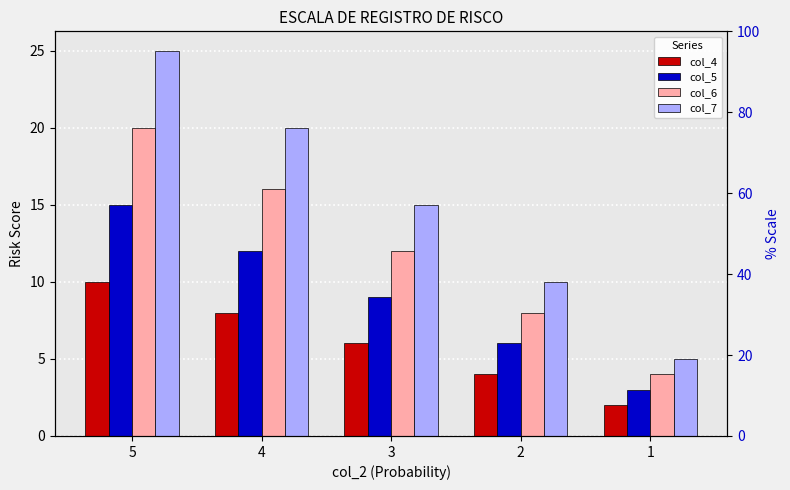

List the series in order of their peak value, lowest first.

col_4, col_5, col_6, col_7